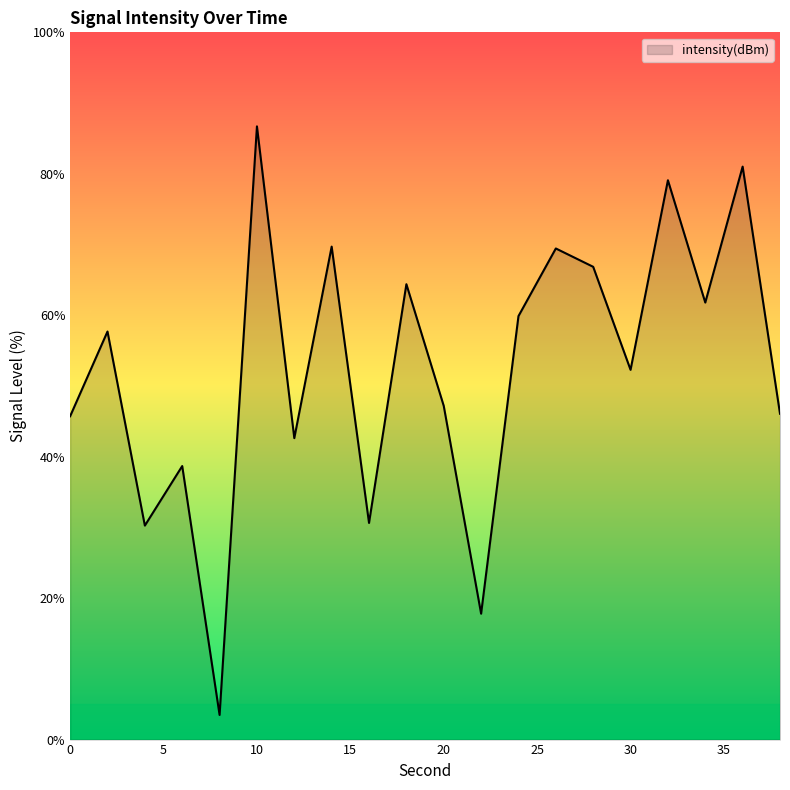

What is the maximum value shown in the chart?

86.7